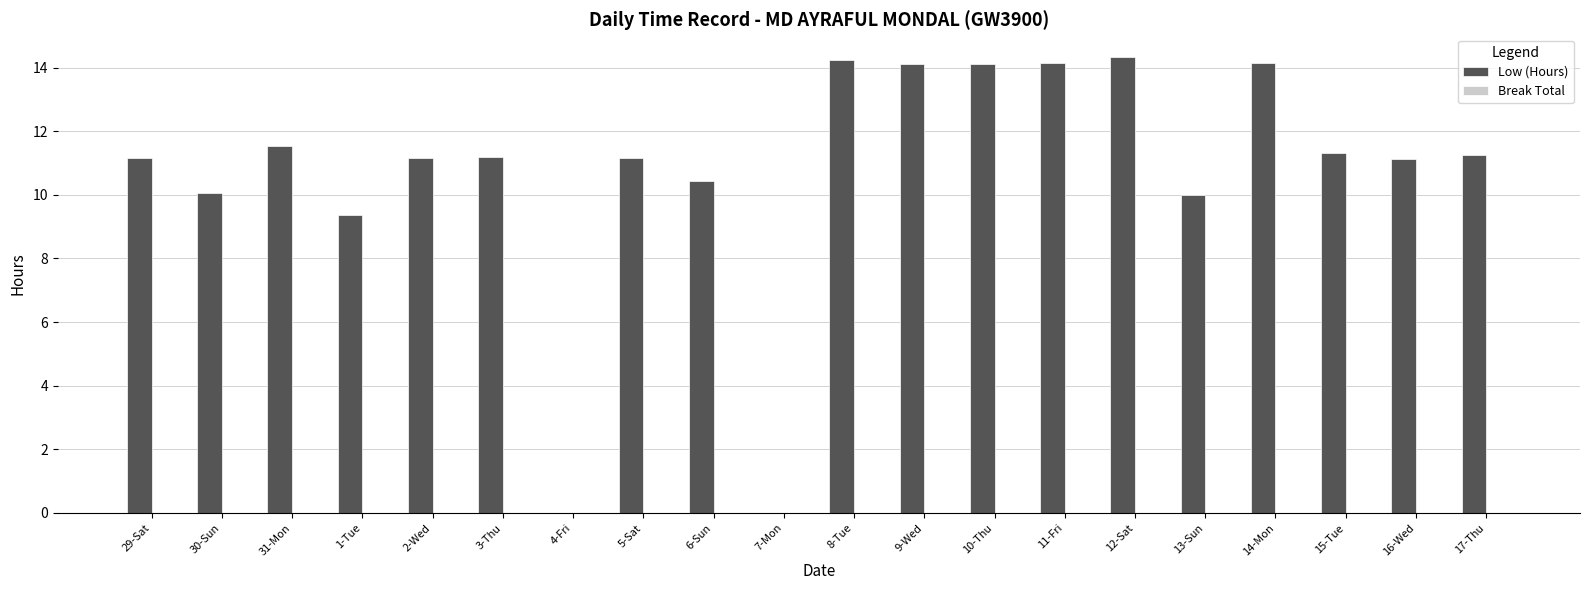

What is the greatest value displayed?

14.3